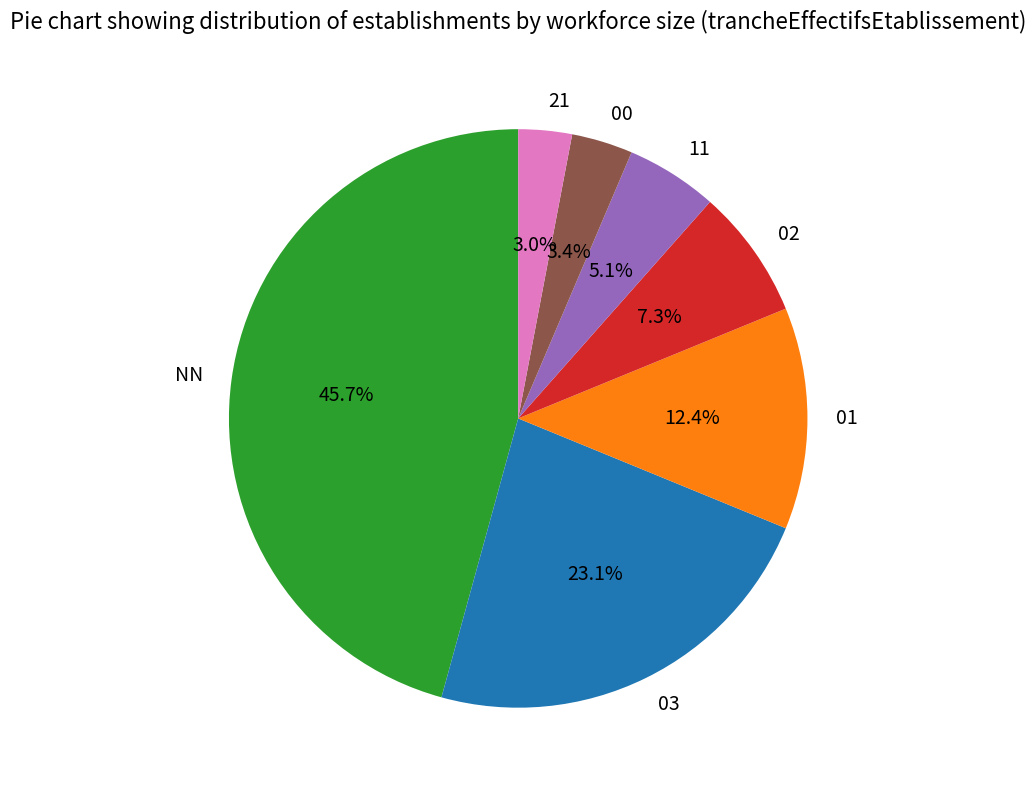

Between NN and 02, which is larger?

NN